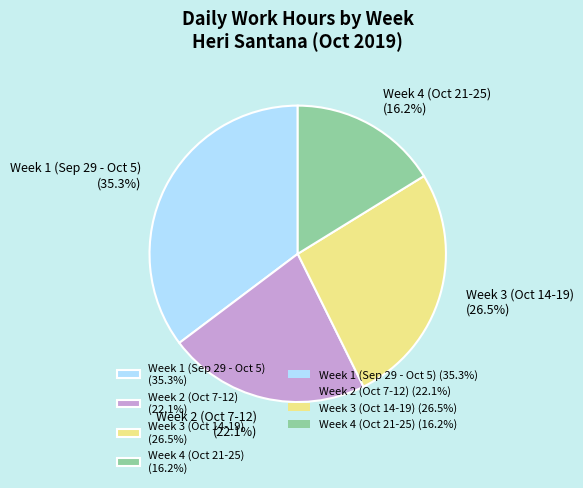

Count the number of slices in the pie.

4